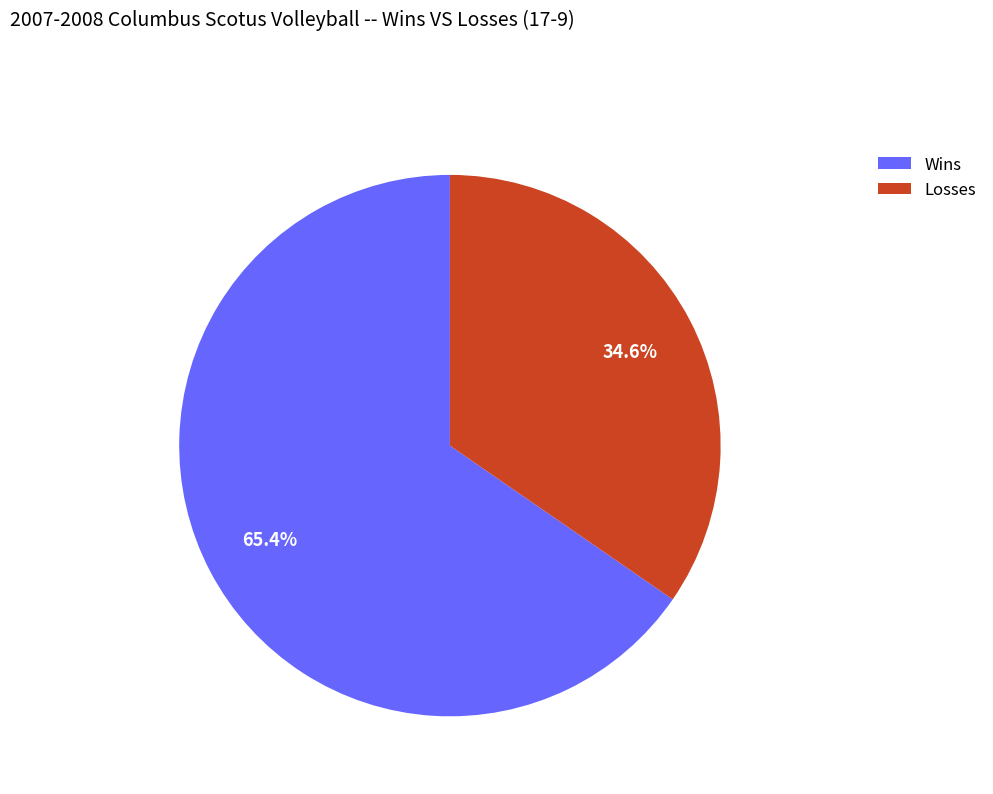

Which slice represents more than half of the pie?

Wins